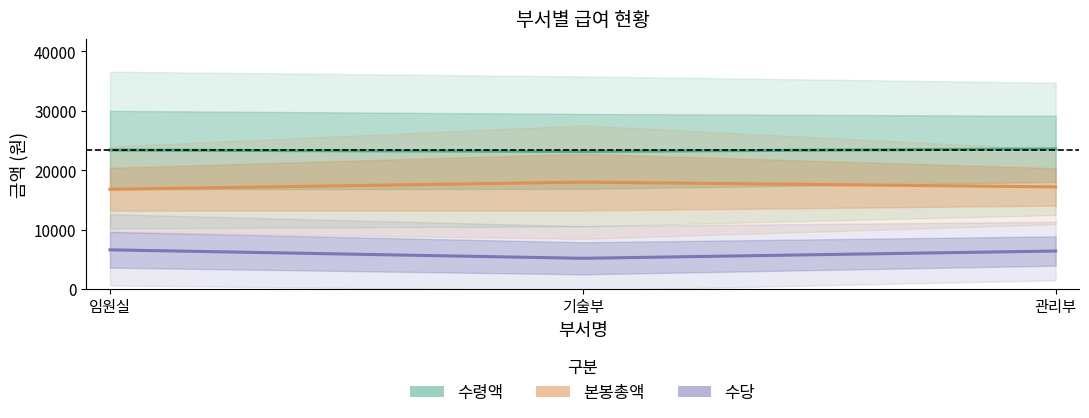

True or false: 수당 has a value of 5947 at 임원실.

False